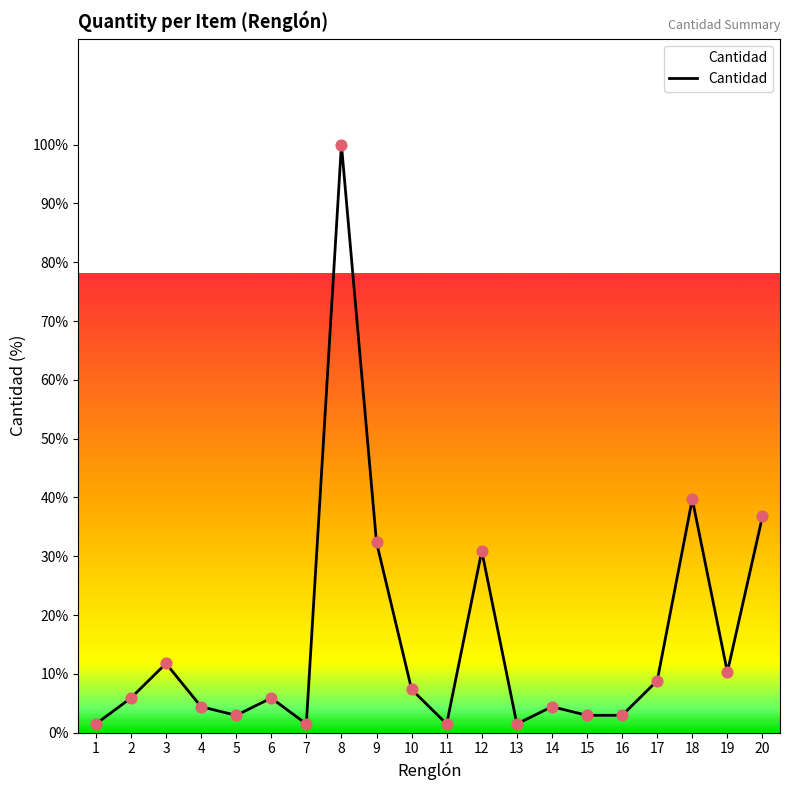

Between 20 and 4, which is larger?

20